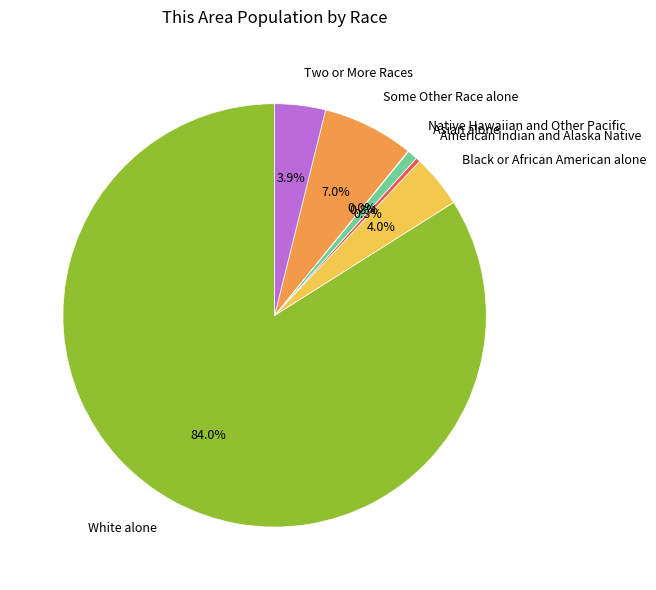

Which has a higher value, Black or African American alone or American Indian and Alaska Native?

Black or African American alone